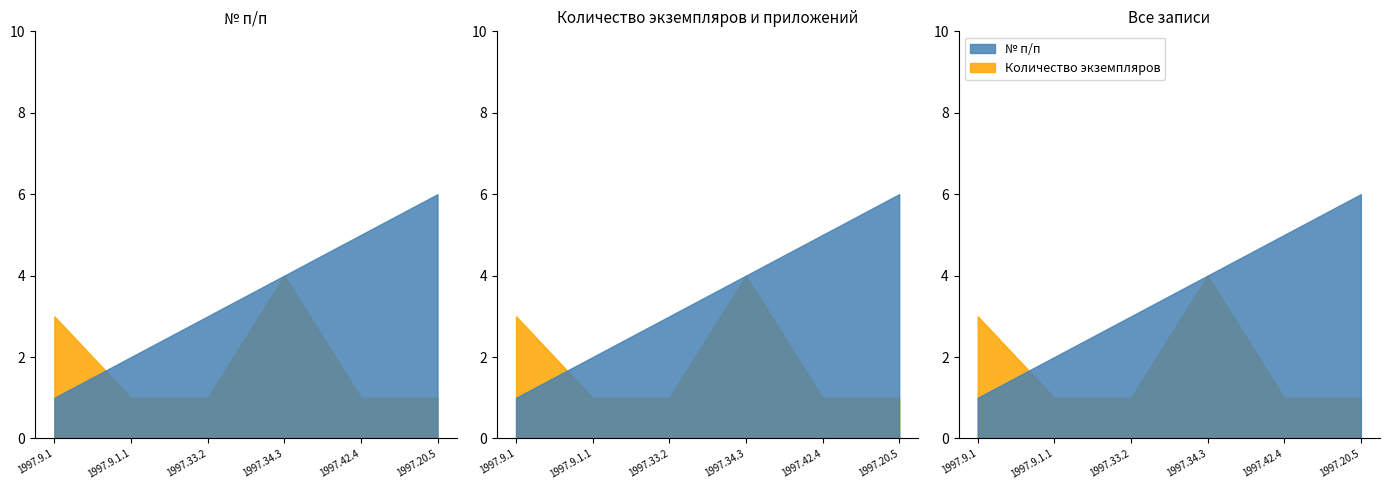

At which label is № п/п closest to 3?

1997.33.2